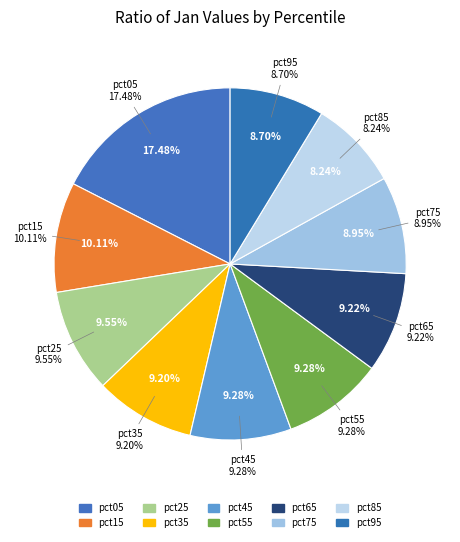

How many slices are in this pie chart?

10